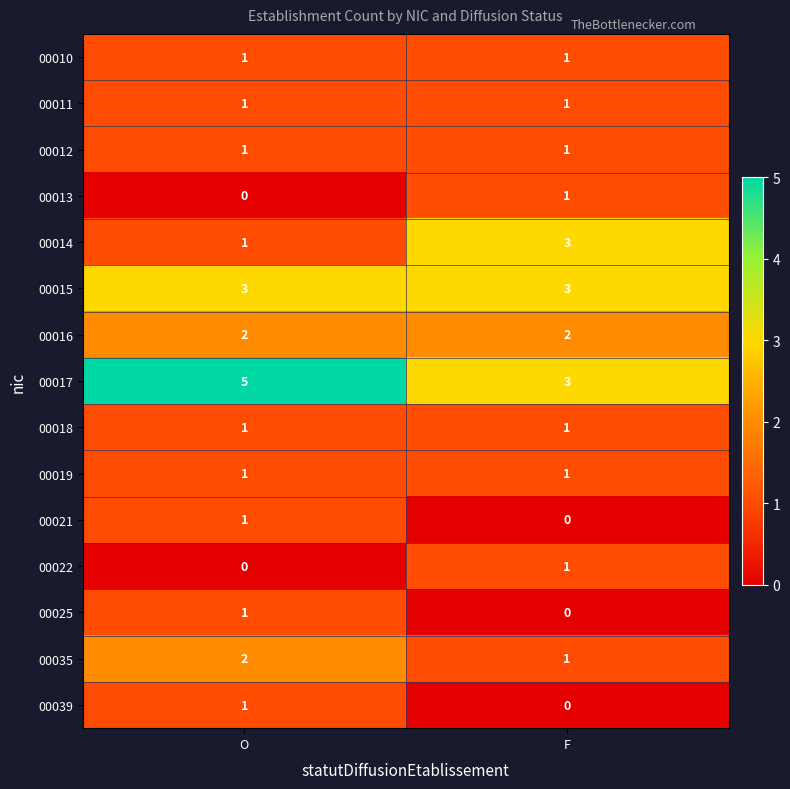

True or false: 00018 has a value of 1 at O.

True